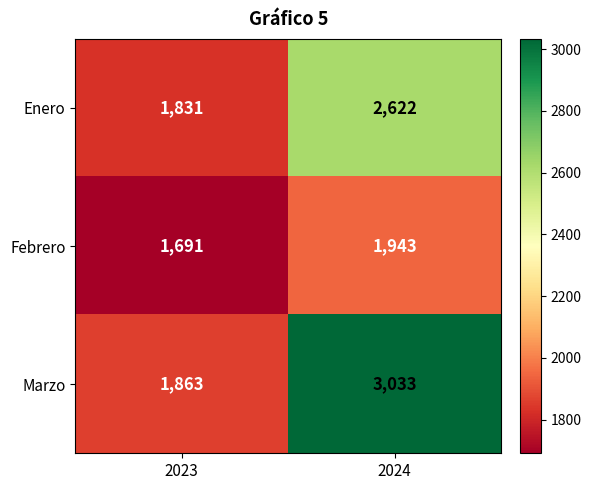

What is the difference between the maximum and minimum values in the Enero series?

791